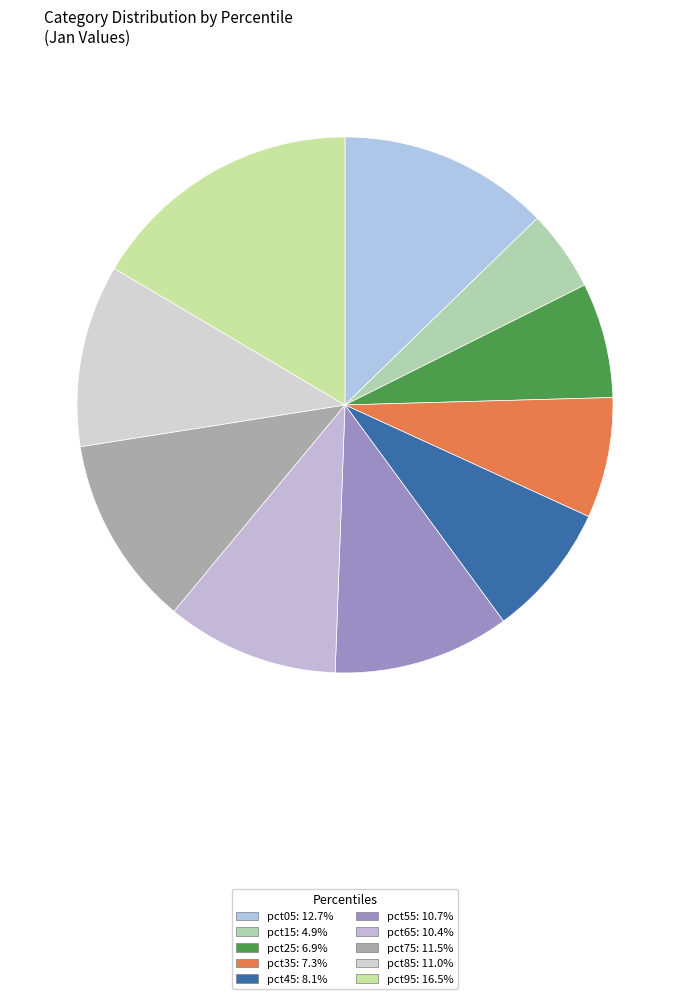

Does pct85 account for over 50% of the chart?

No